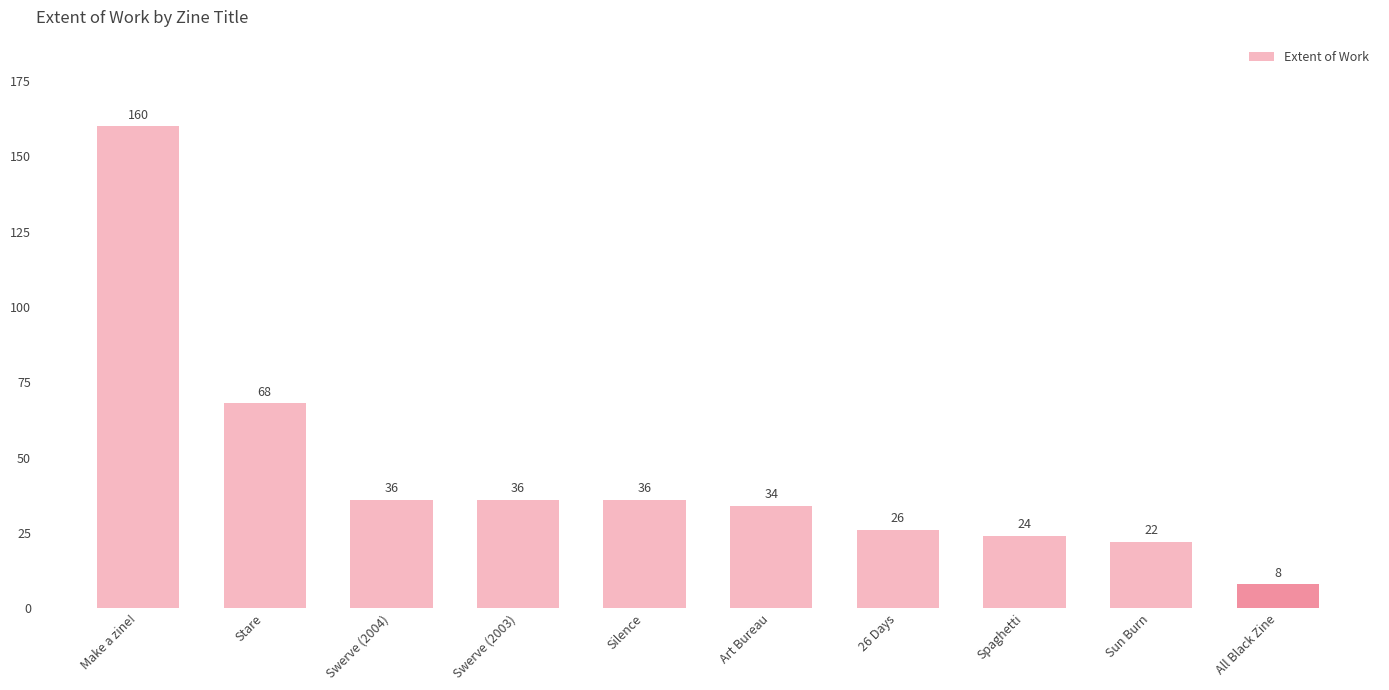

At which label does the data first exceed 36?

Make a zine!